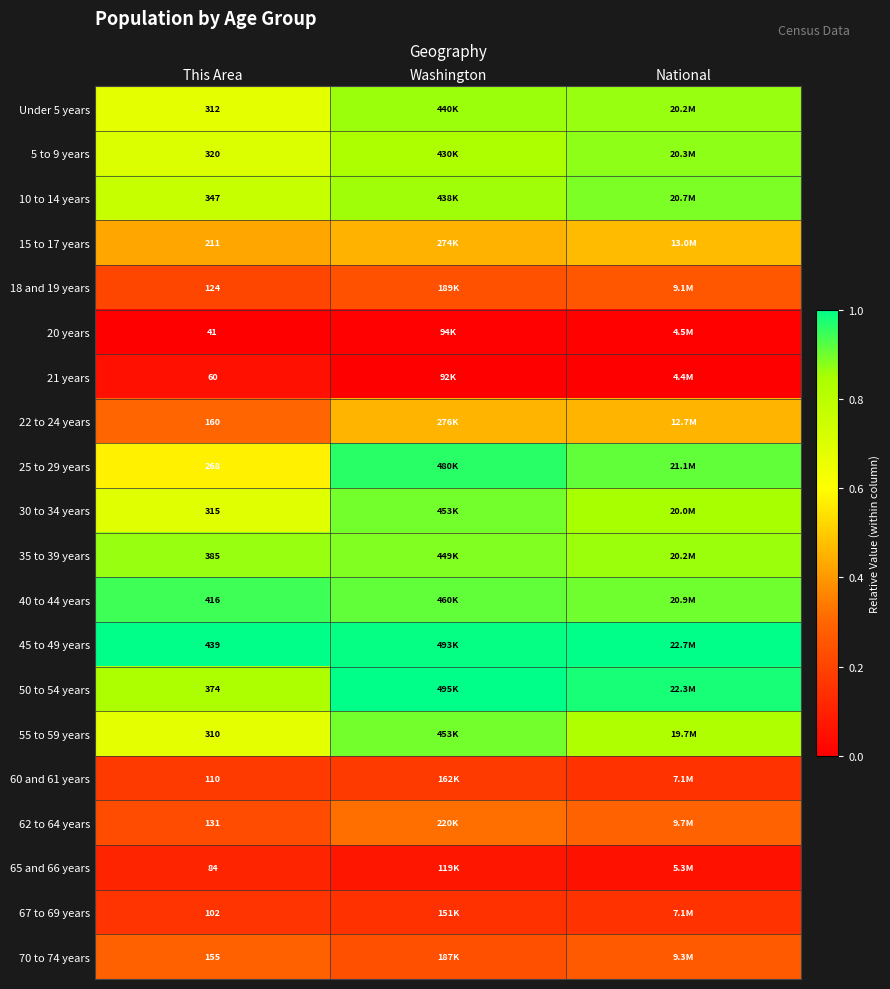

What is the maximum value shown in the chart?

1.0